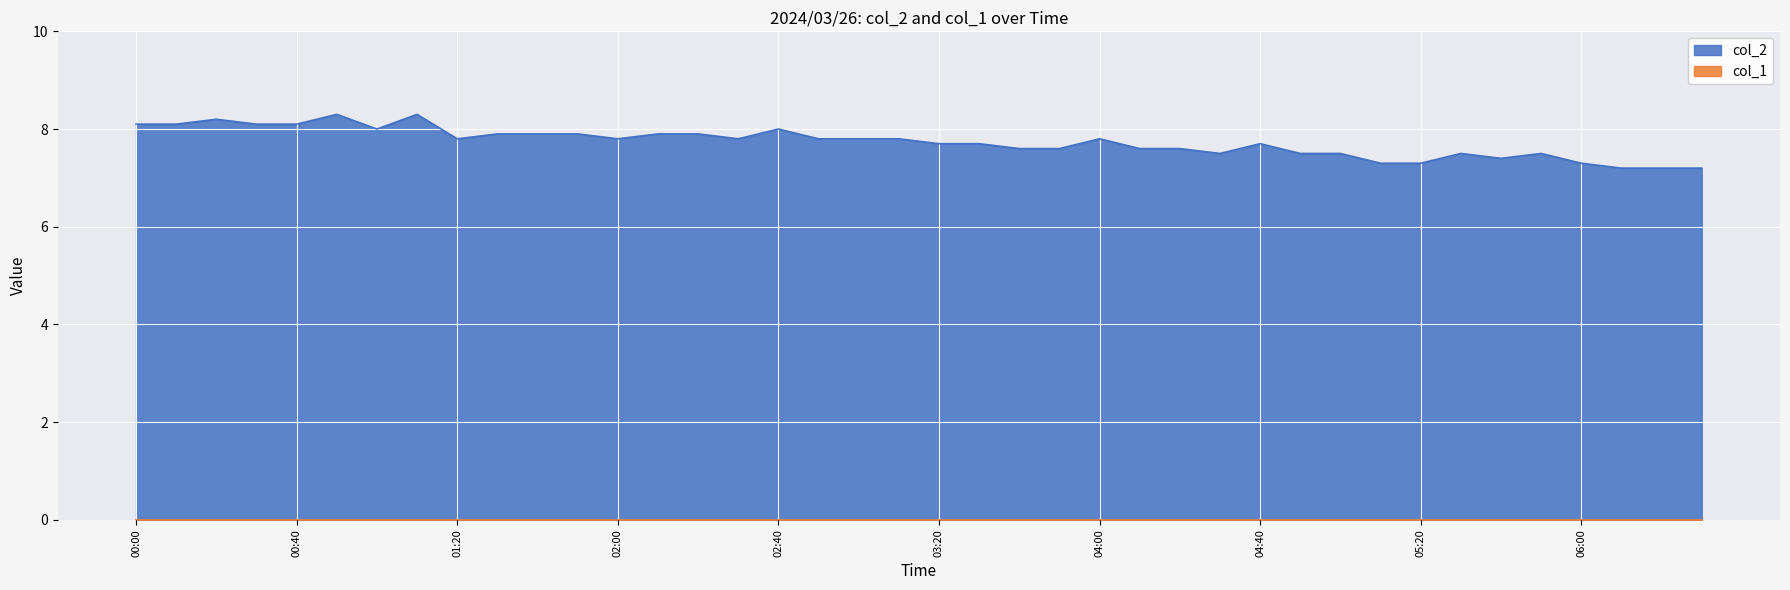

Reading left to right, extract all data points from this chart.

00:00=8.1	00:10=8.1	00:20=8.2	00:30=8.1	00:40=8.1	00:50=8.3	01:00=8.0	01:10=8.3	01:20=7.8	01:30=7.9	01:40=7.9	01:50=7.9	02:00=7.8	02:10=7.9	02:20=7.9	02:30=7.8	02:40=8.0	02:50=7.8	03:00=7.8	03:10=7.8	03:20=7.7	03:30=7.7	03:40=7.6	03:50=7.6	04:00=7.8	04:10=7.6	04:20=7.6	04:30=7.5	04:40=7.7	04:50=7.5	05:00=7.5	05:10=7.3	05:20=7.3	05:30=7.5	05:40=7.4	05:50=7.5	06:00=7.3	06:10=7.2	06:20=7.2	06:30=7.2